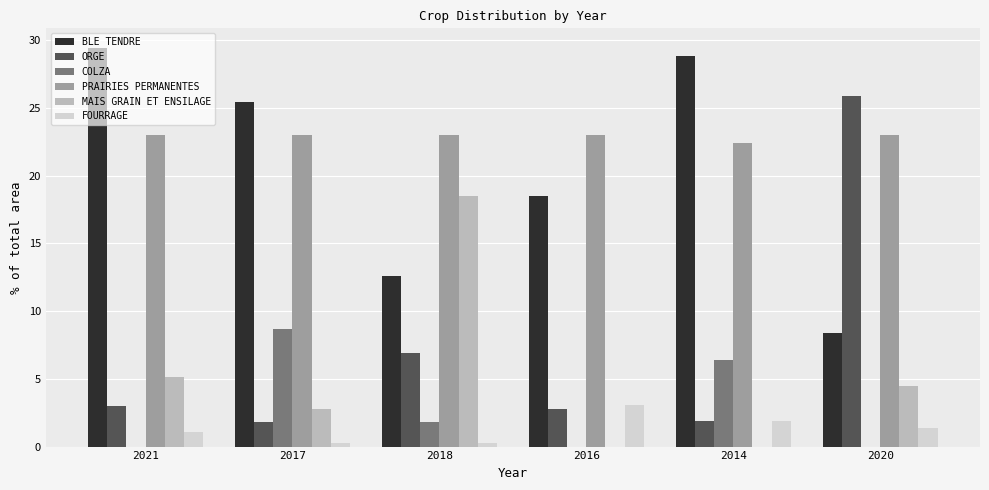

Where does the MAIS GRAIN ET ENSILAGE series first go above 4?

2021